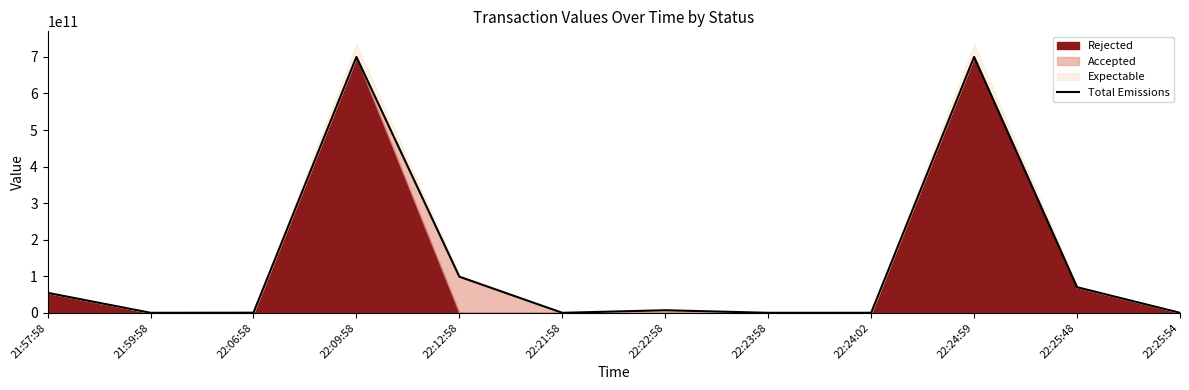

What is the minimum value shown in the chart?

213123